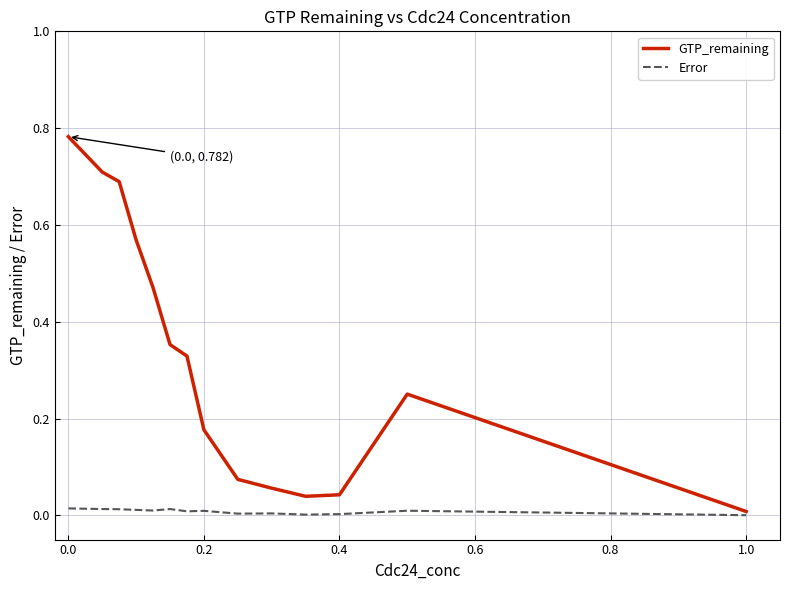

Rank the series by their maximum value, from lowest to highest.

Error, GTP_remaining